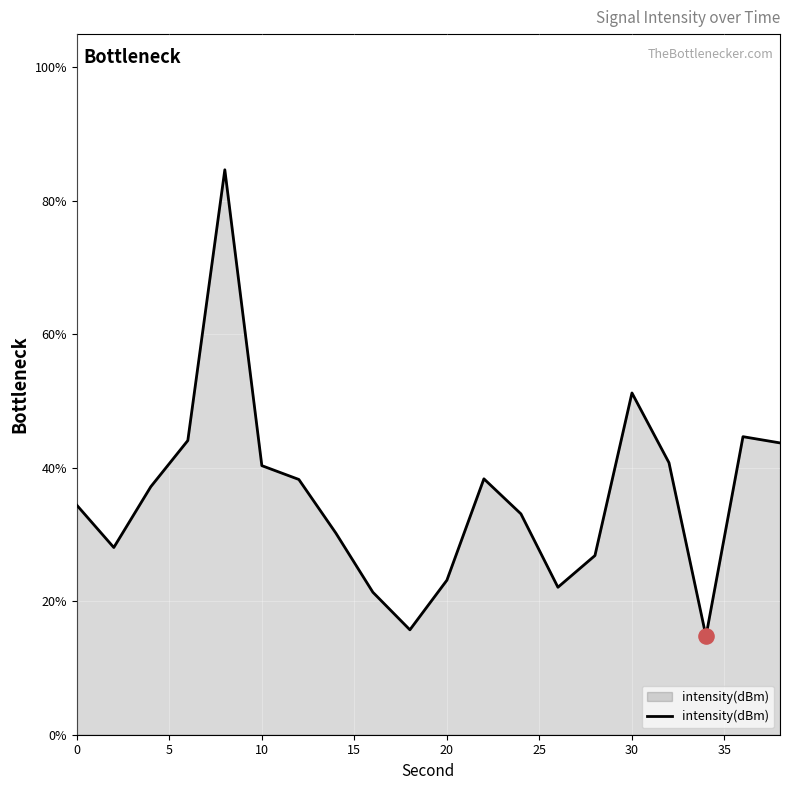

What is the smallest value displayed?

14.8